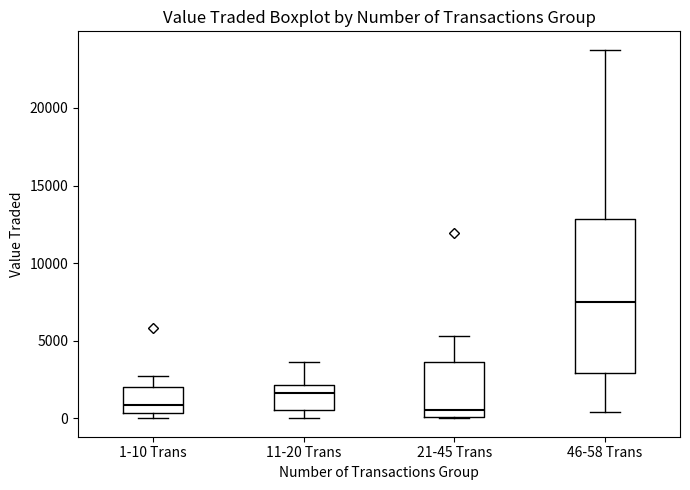

Reading left to right, transcribe this box plot: for each box, give where its median line is, the range the box spans, and where its two whiskers end, as read against the y-axis. The values are not printed on the chart, so give them approximately, as read against the axis.

1-10 Trans: median 1000, box 500 to 2000, whiskers 0 to 2500
11-20 Trans: median 1500, box 500 to 2000, whiskers 0 to 3500
21-45 Trans: median 500, box 0 to 3500, whiskers 0 to 5500
46-58 Trans: median 7500, box 3000 to 13000, whiskers 500 to 23500